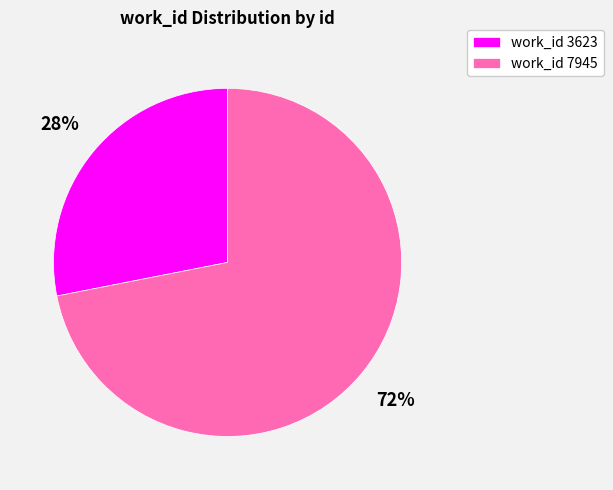

Is it true that work_id 7945 is 84% of the pie?

False